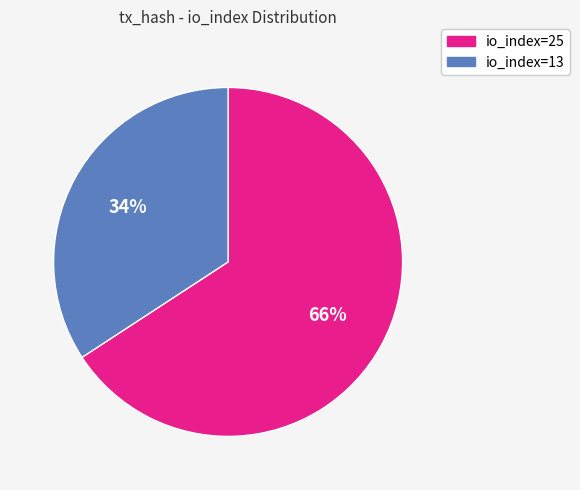

Do io_index=13 and io_index=25 together represent more than half of the pie?

Yes